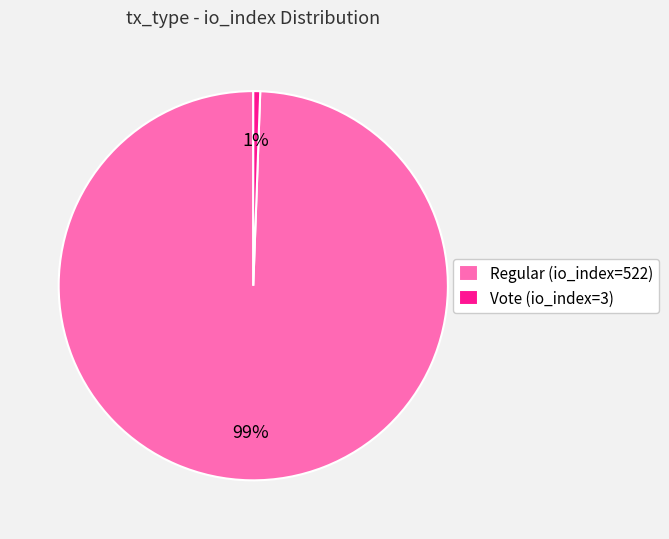

Does any single category account for the majority?

Yes